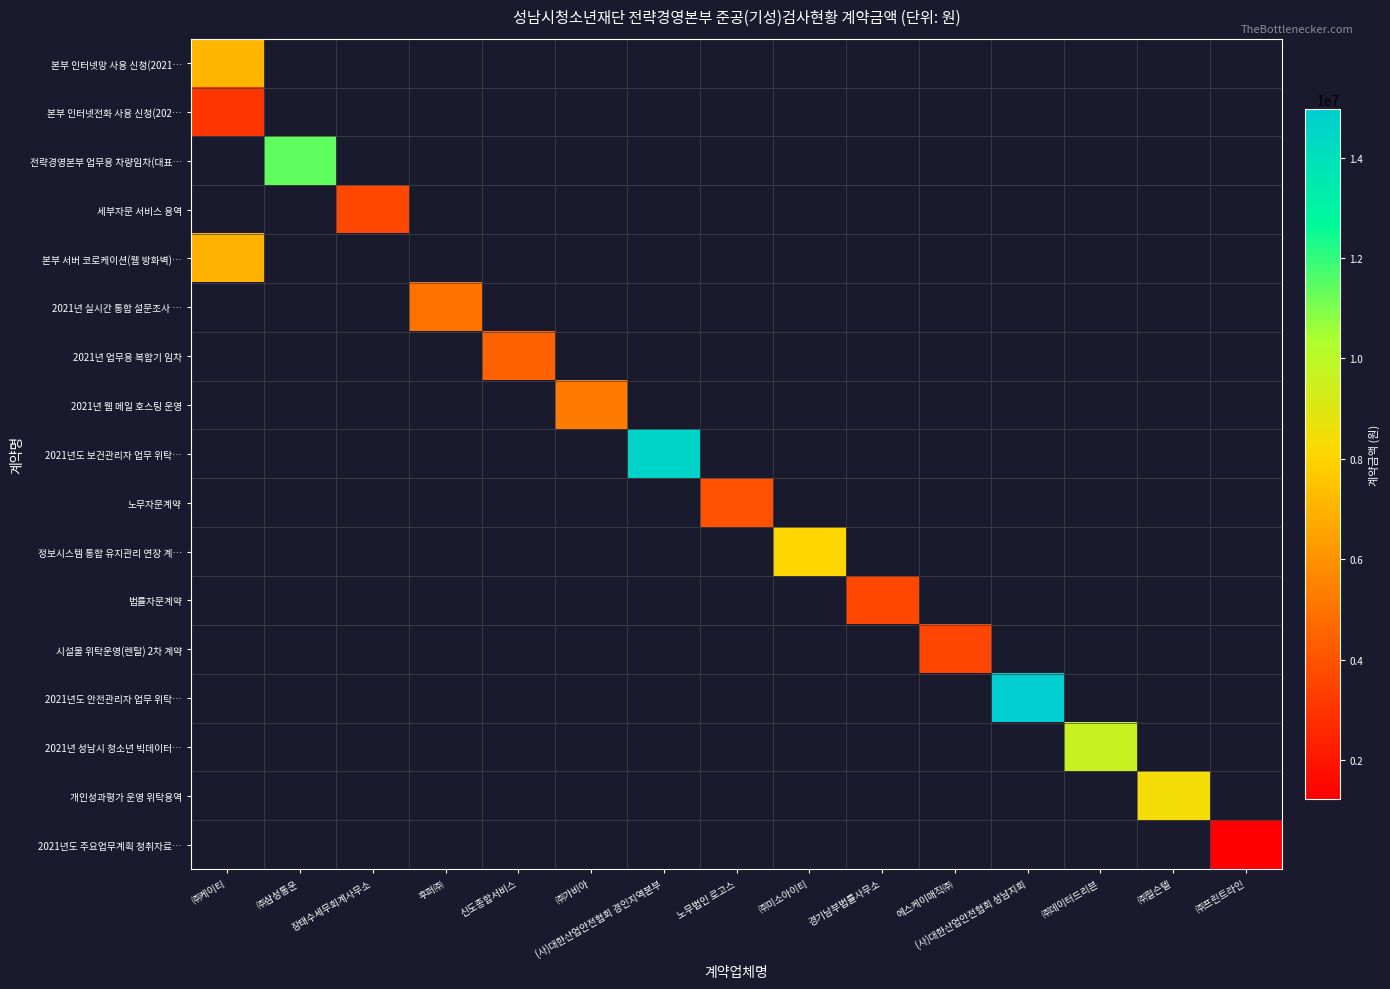

At how many categories does at least one series exceed 6460276?

7